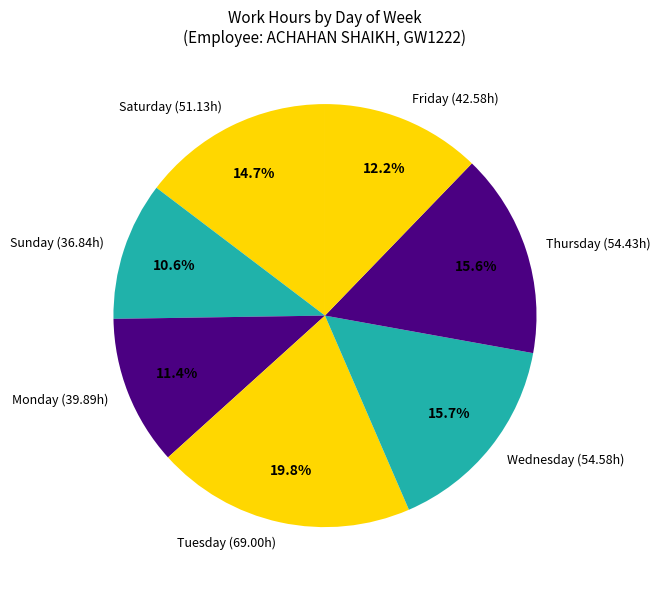

Which slice is the largest?

Tuesday (69.00h)